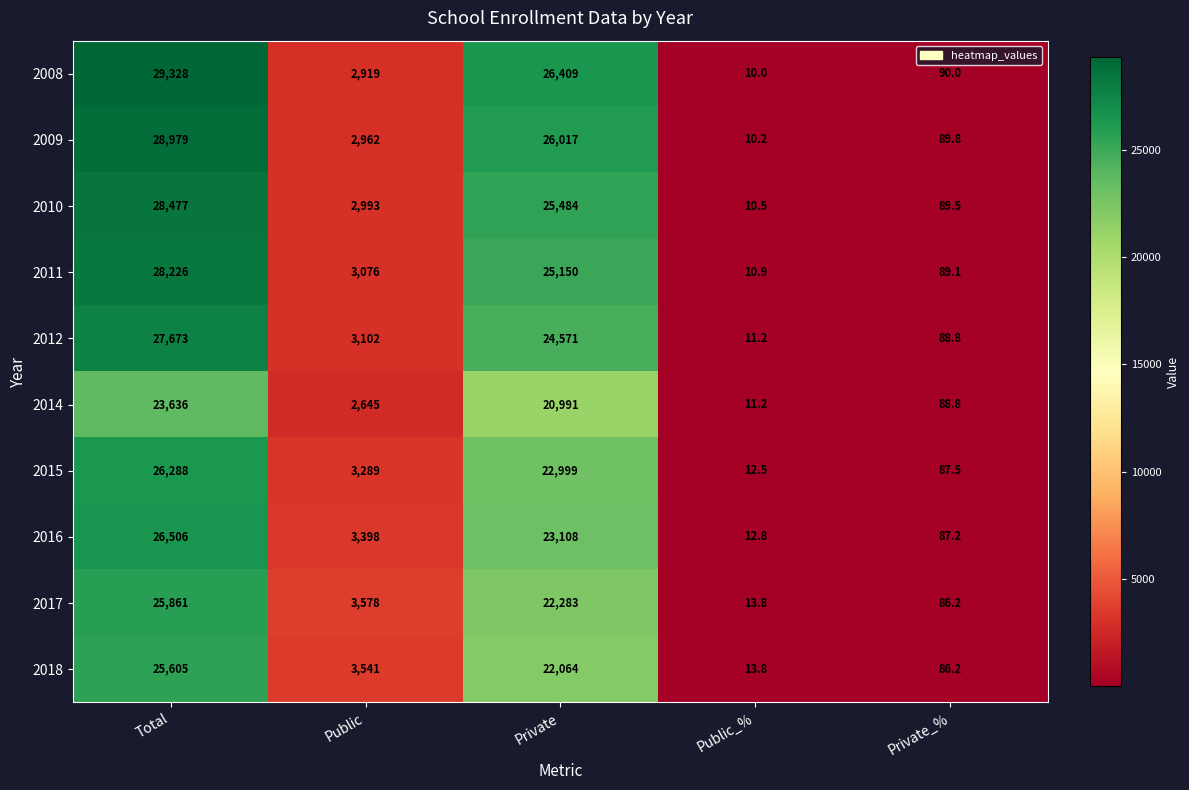

Read the 2008 value at Total.

29328.0